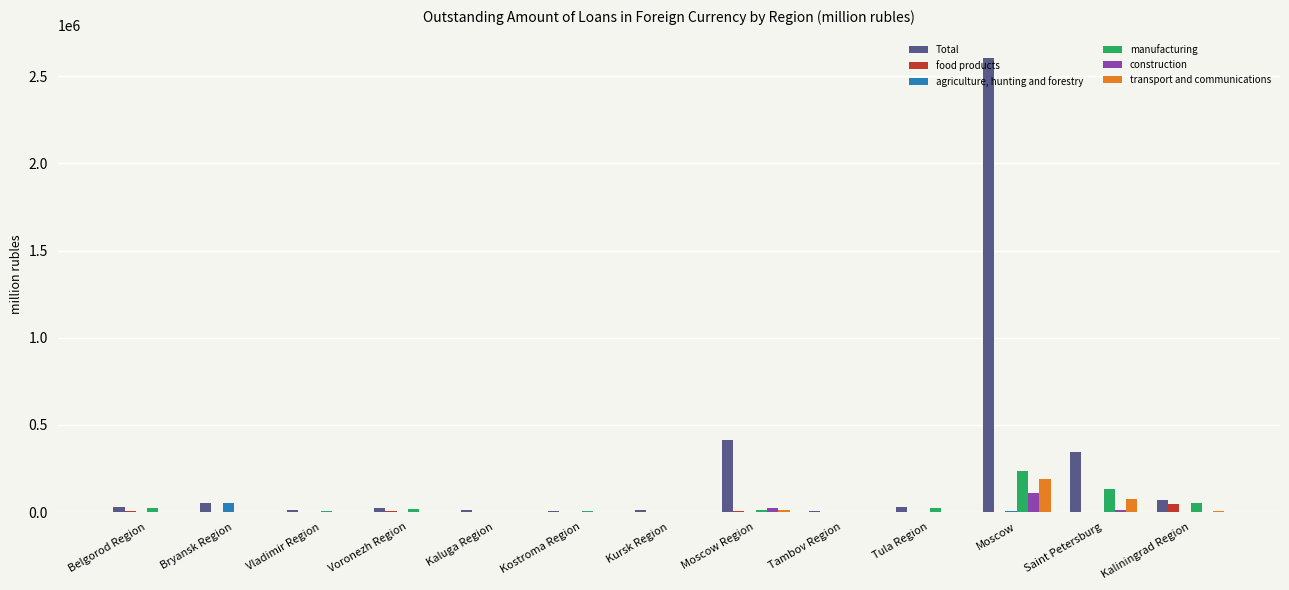

At which category is the sum across all series the highest?

Moscow